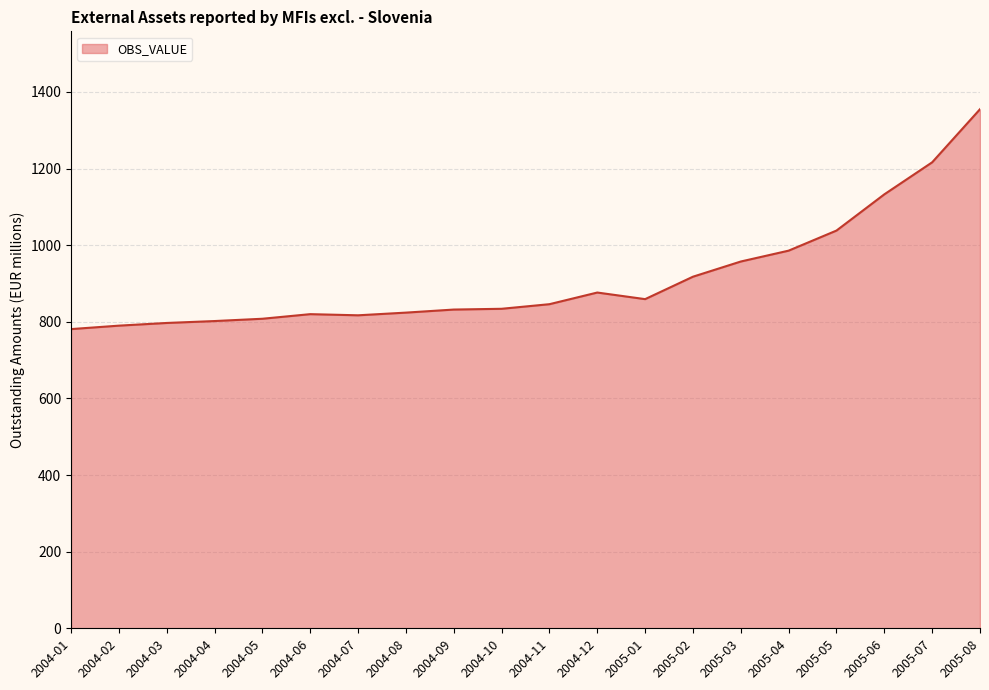

Does the chart have visible grid lines?

Yes